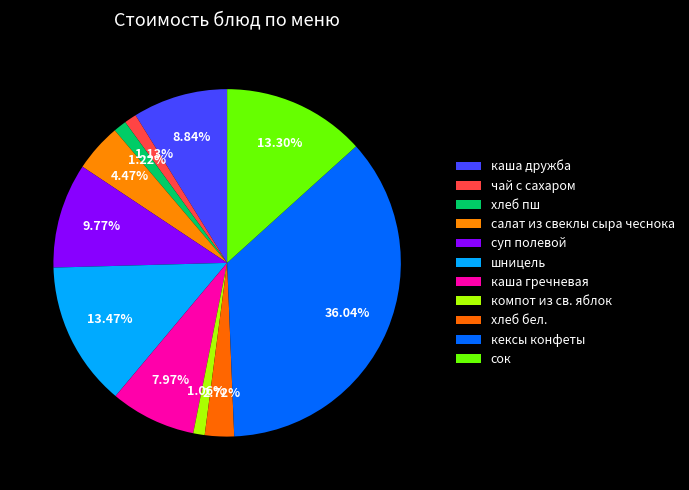

How many slices are in this pie chart?

11